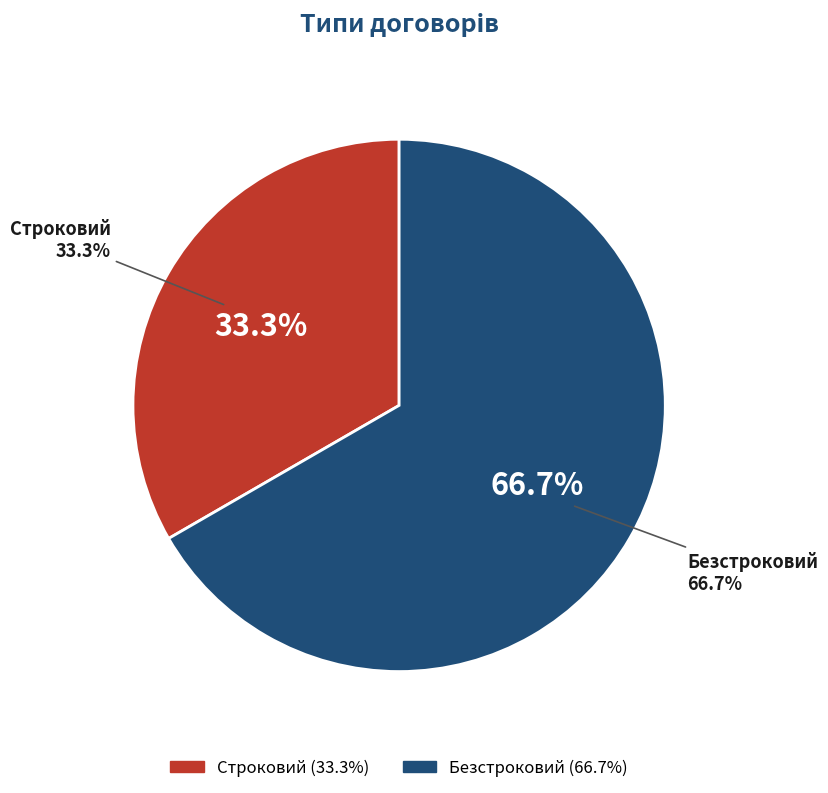

To the nearest percent, what portion does Строковий represent?

33%